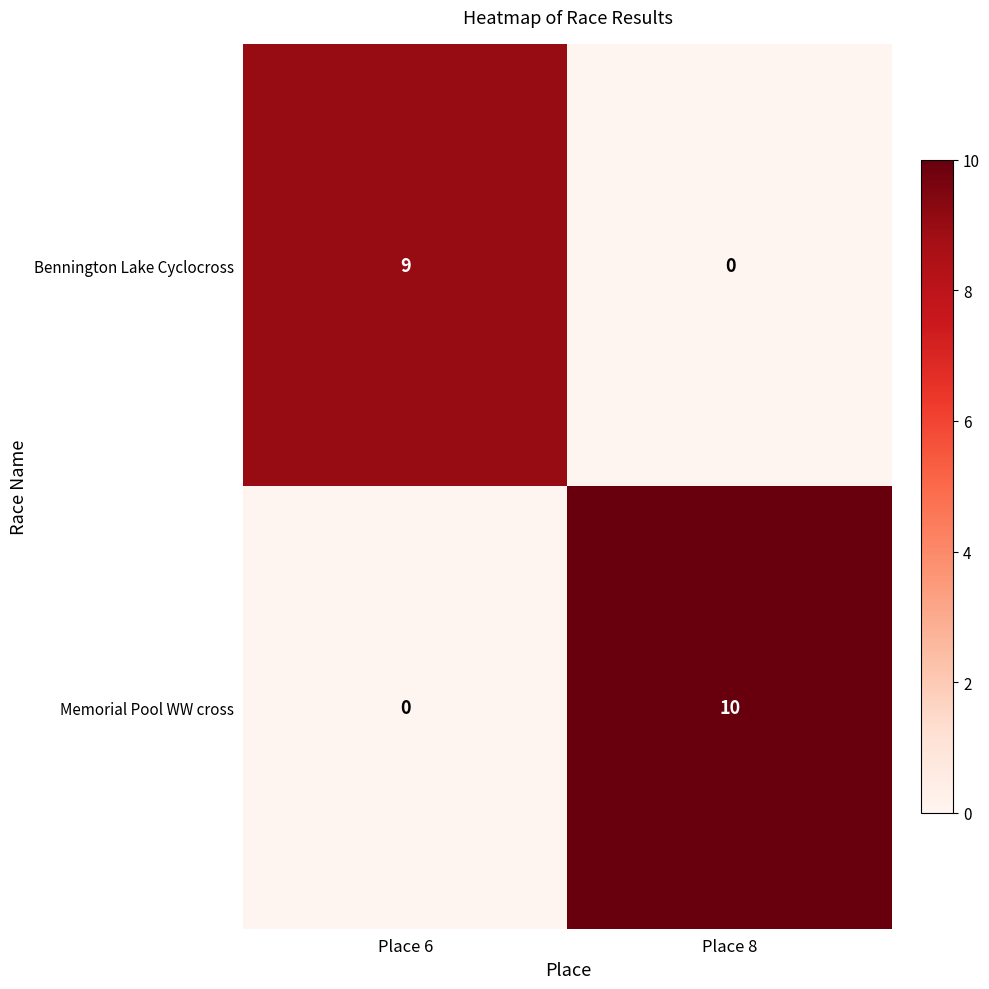

Rank the series by their average value, from highest to lowest.

Memorial Pool WW cross, Bennington Lake Cyclocross